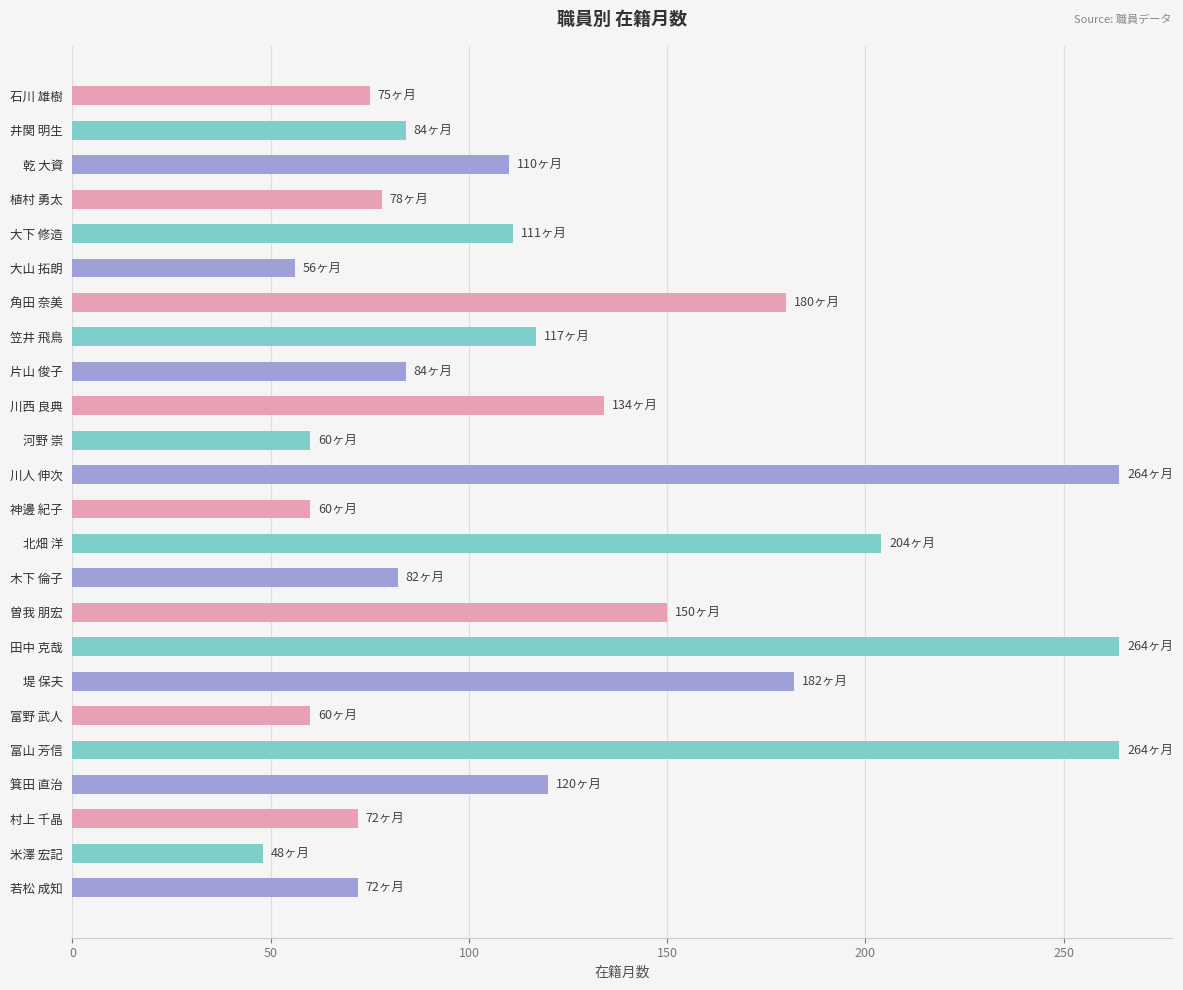

Does the chart contain stacked bars?

No